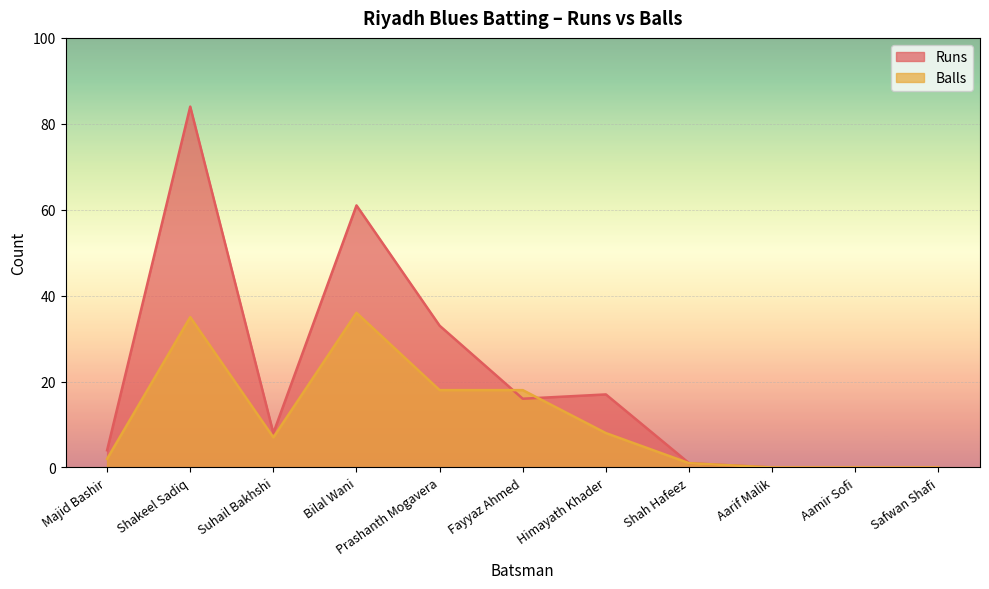

List the labels in order of Runs value, largest first.

Shakeel Sadiq, Bilal Wani, Prashanth Mogavera, Himayath Khader, Fayyaz Ahmed, Suhail Bakhshi, Majid Bashir, Shah Hafeez, Aarif Malik, Aamir Sofi, Safwan Shafi